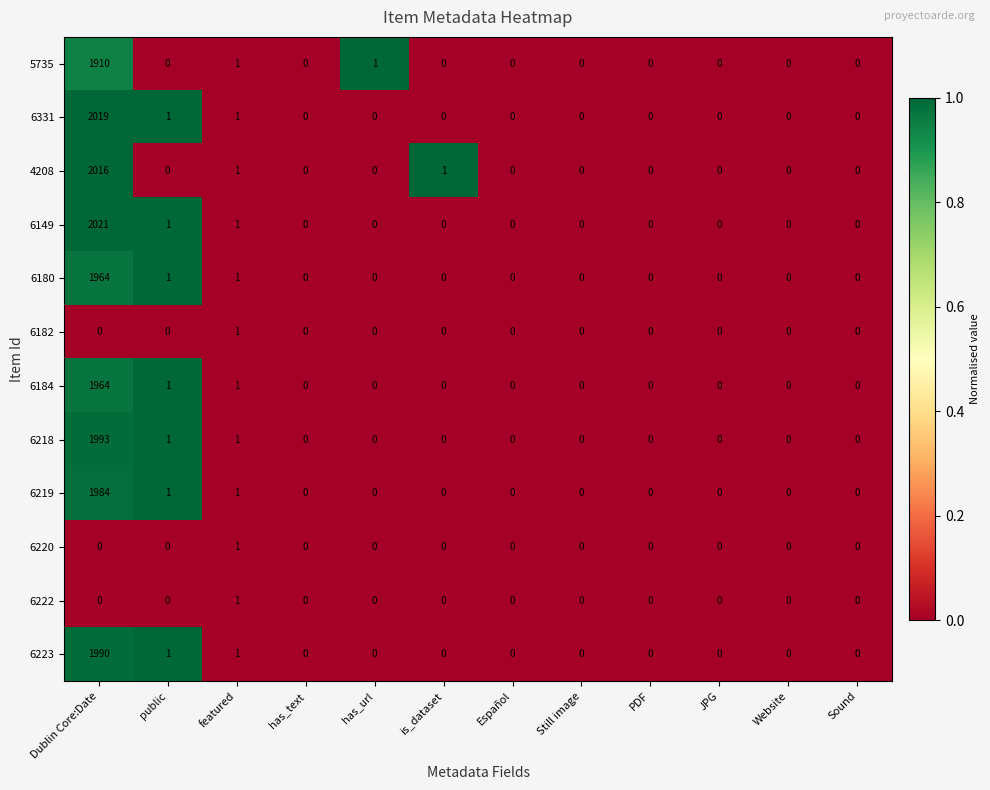

Count the 6220 values in the range 0 to 1.

12